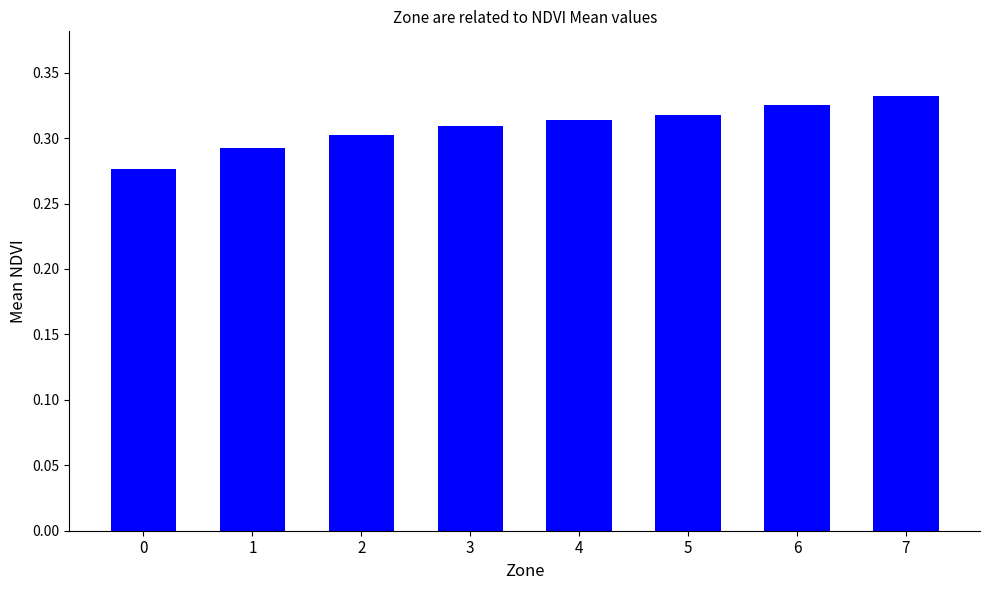

Are the bars horizontal?

No